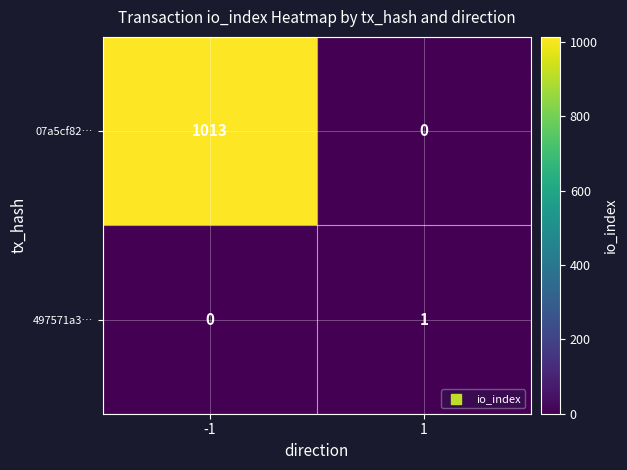

The value of 497571a3… at -1 is 1. True or false?

False